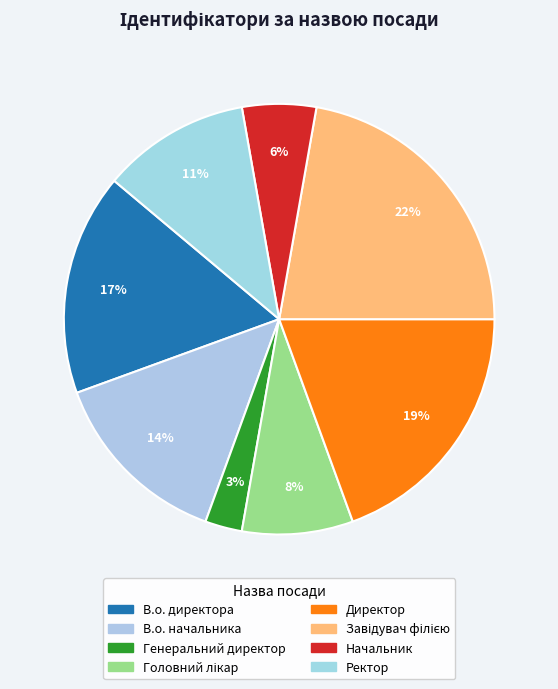

True or false: Директор accounts for 19% of the total.

True